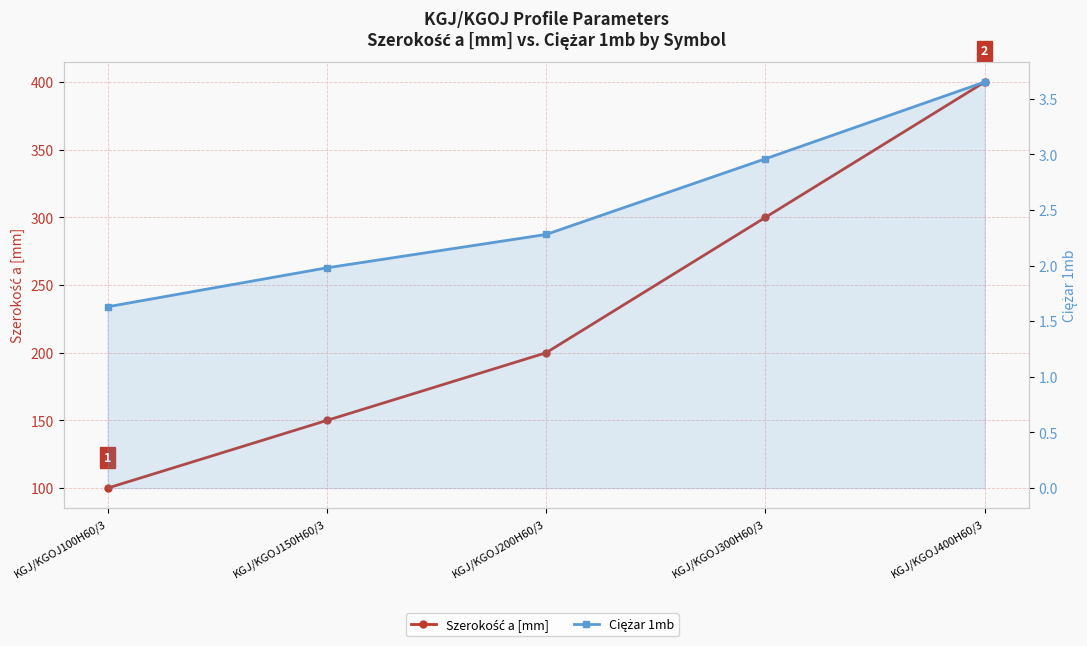

Reading right to left, what are all the values shown in this chart?

Szerokość a [mm]: 400.0	300.0	200.0	150.0	100.0
Ciężar 1mb: 3.6	3.0	2.3	2.0	1.6